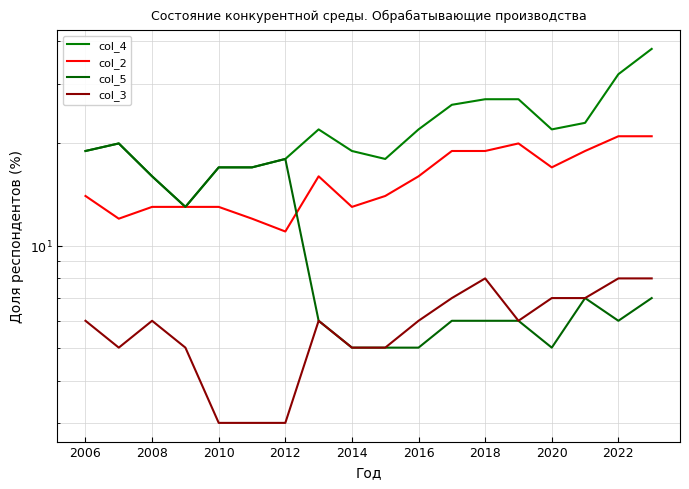

True or false: col_2 and col_4 cross at least once.

False